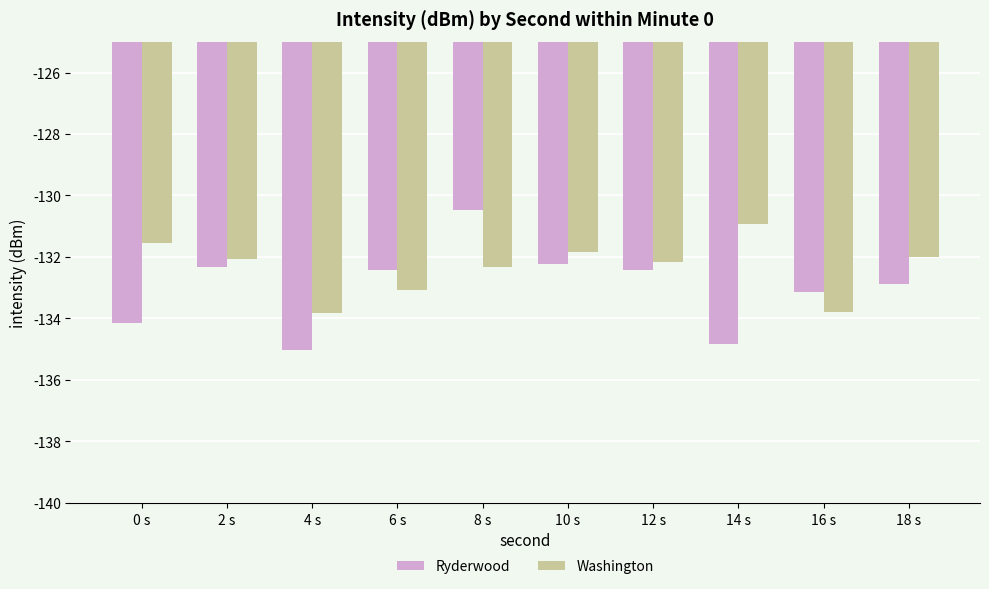

List the series in order of their peak value, highest first.

Ryderwood, Washington